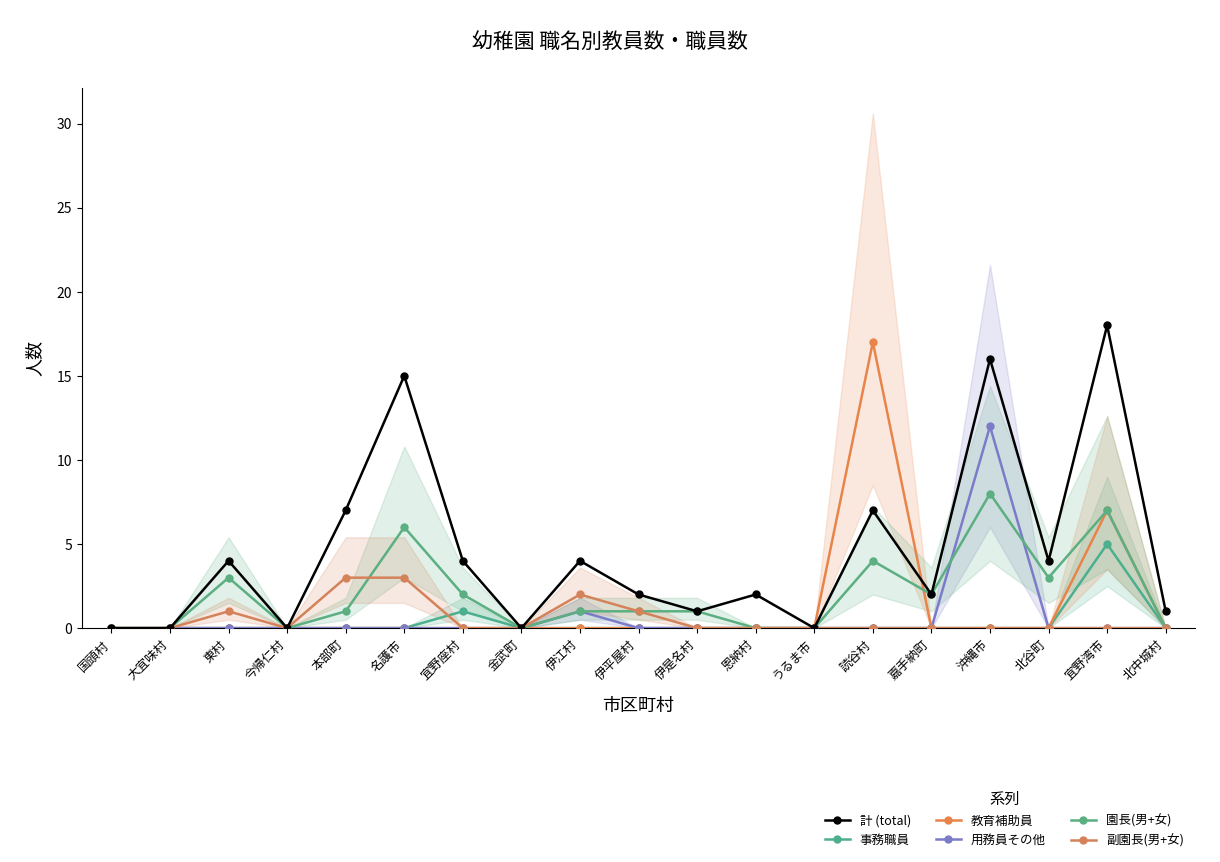

Is the value of 事務職員 at 名護市 greater than the value of 副園長(男+女) at 北谷町?

No